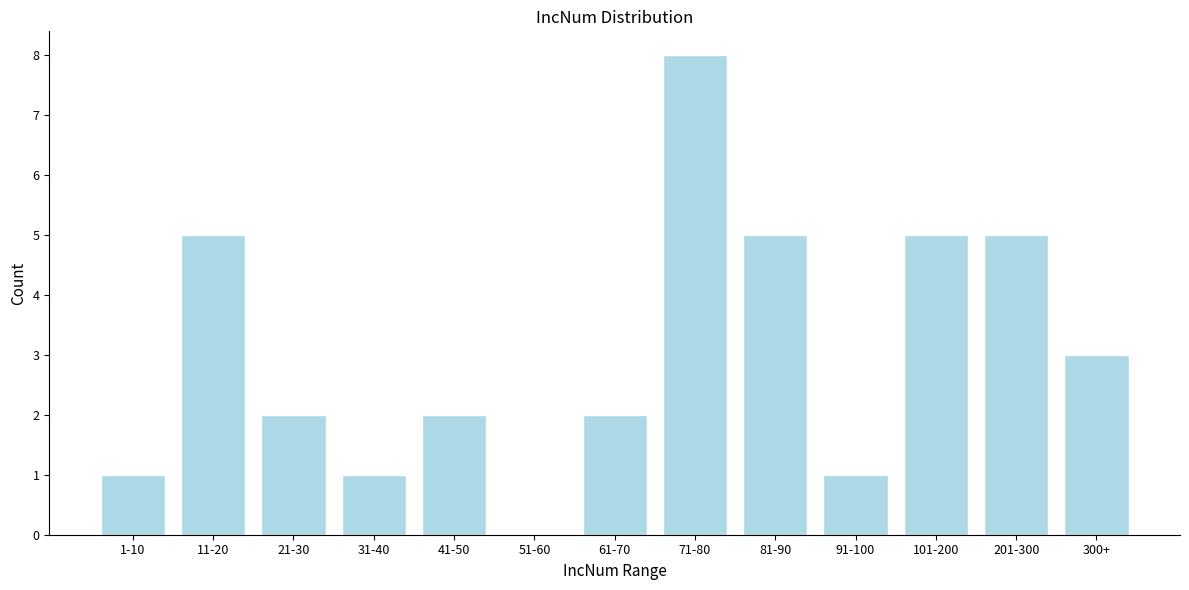

Reading right to left, what are all the values shown in this chart?

300+=3	201-300=5	101-200=5	91-100=1	81-90=5	71-80=8	61-70=2	51-60=0	41-50=2	31-40=1	21-30=2	11-20=5	1-10=1